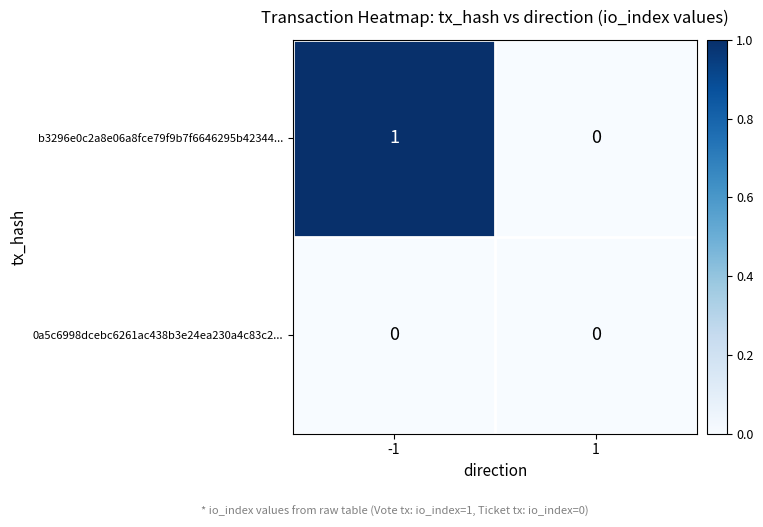

Reading left to right, what are all the values shown in this chart?

b3296e0c2a8e06a8fce79f9b7f6646295b42344...: -1=1	1=0
0a5c6998dcebc6261ac438b3e24ea230a4c83c2...: -1=0	1=0